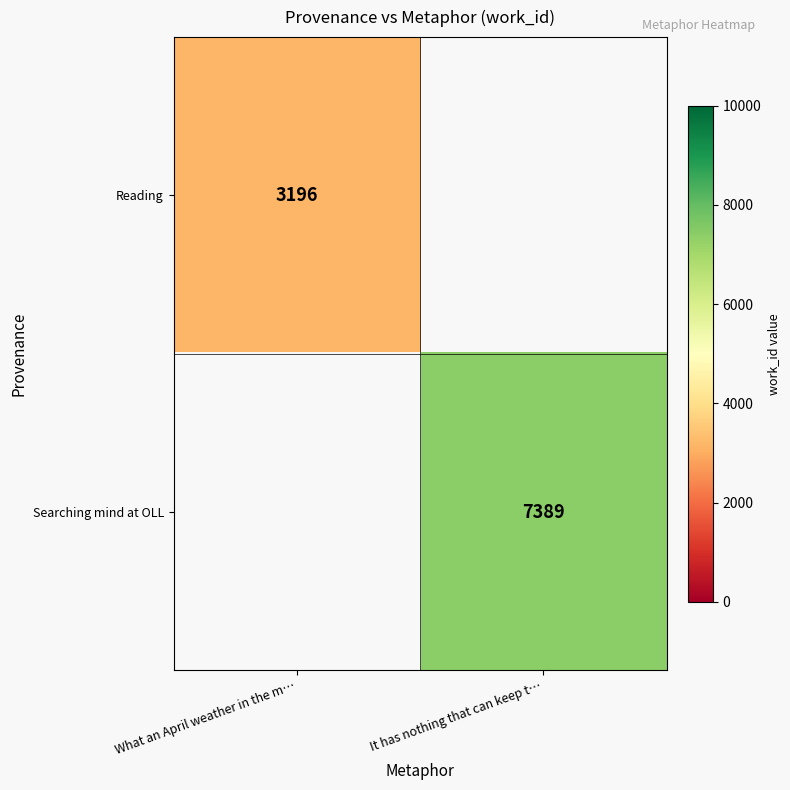

Is the value of Searching mind at OLL at It has nothing that can keep t… greater than the value of Reading at What an April weather in the m…?

Yes